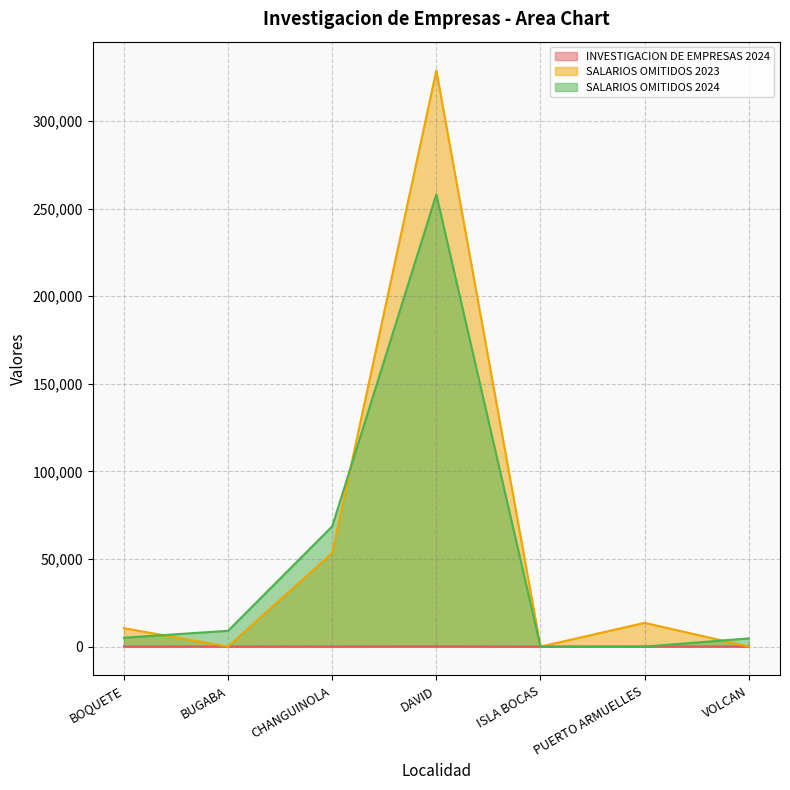

List the series in order of their overall mean, lowest first.

INVESTIGACION DE EMPRESAS 2024, SALARIOS OMITIDOS 2024, SALARIOS OMITIDOS 2023